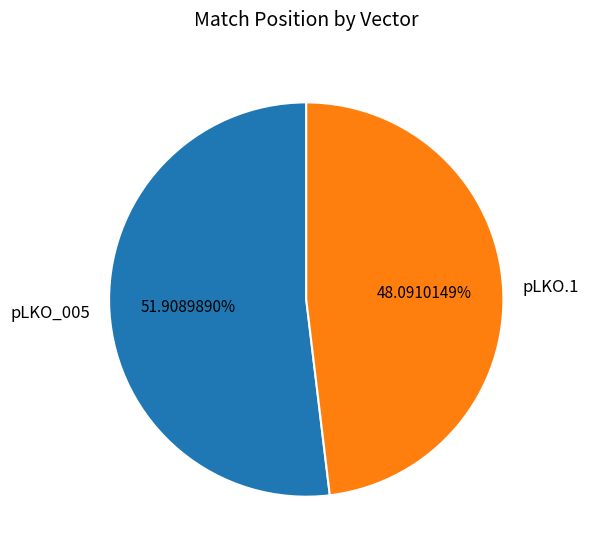

Which category has the biggest portion of the pie?

pLKO_005